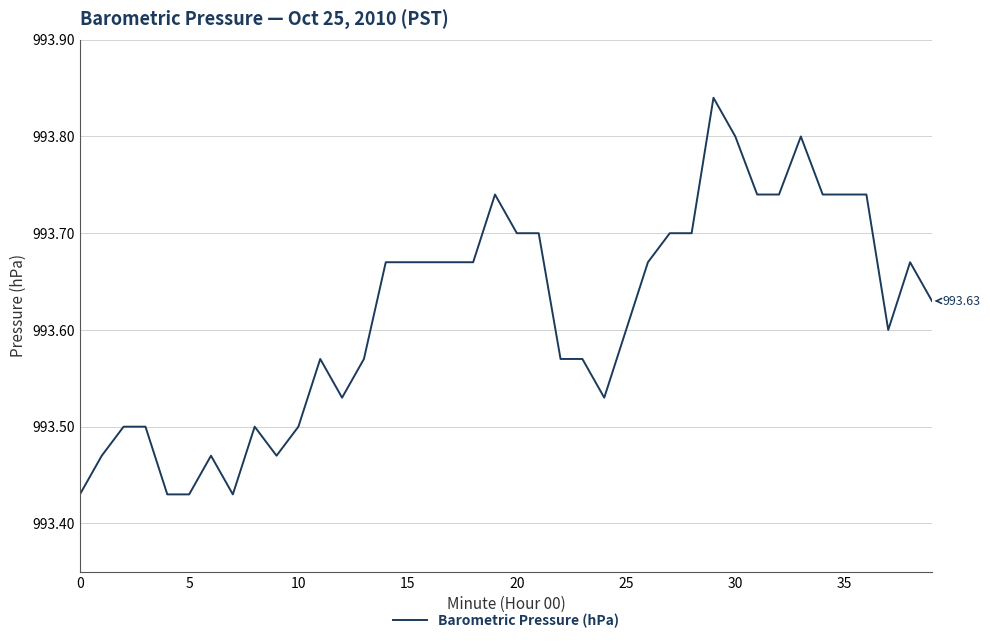

Does the chart have visible grid lines?

Yes